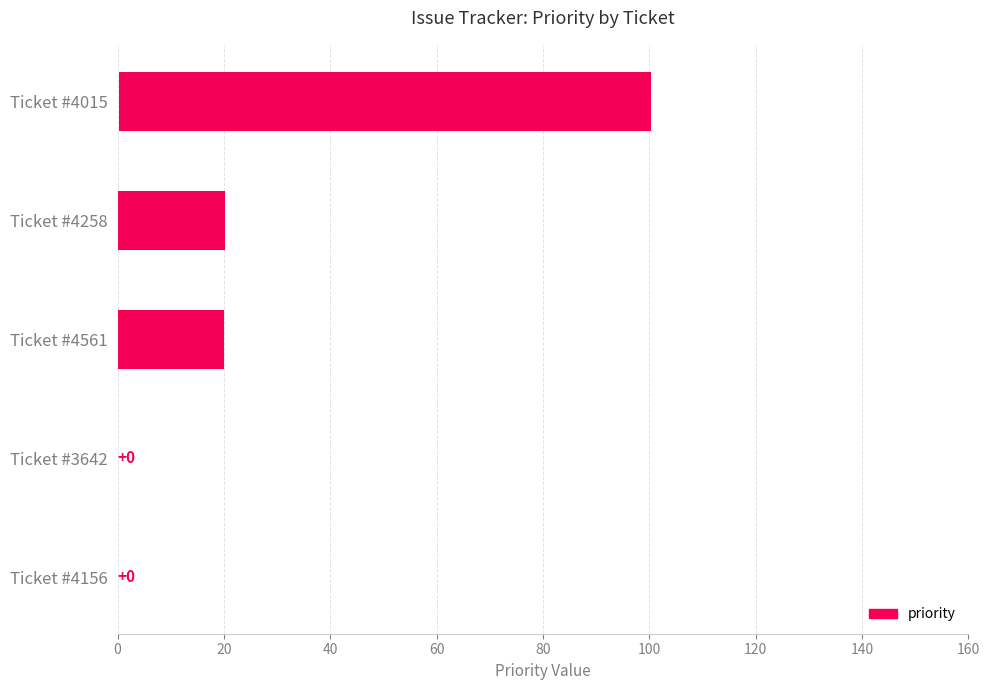

Count the number of categories in the chart.

5